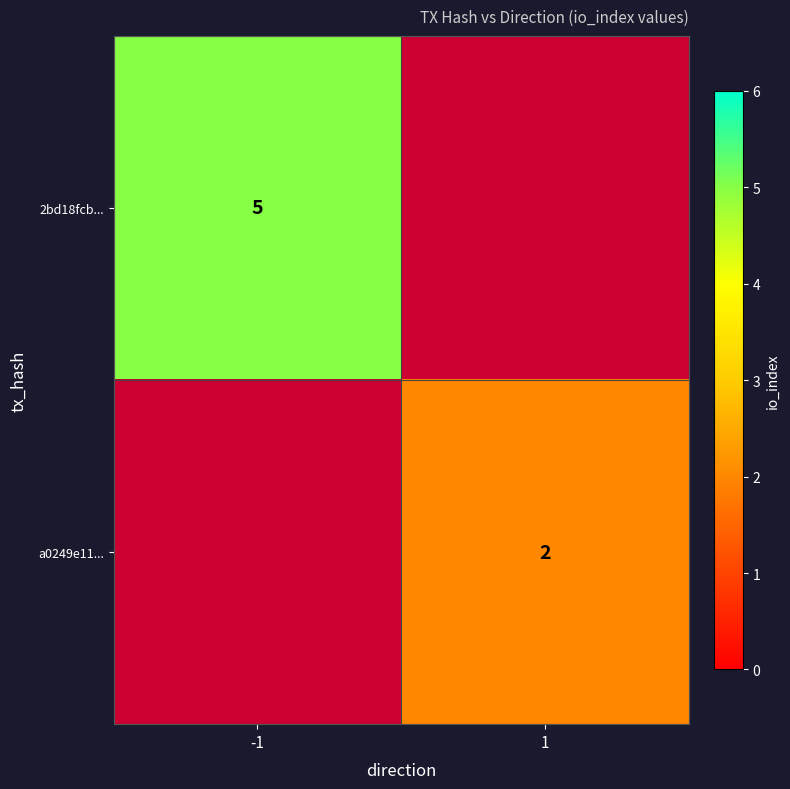

True or false: 2bd18fcb... has a value of 3 at -1.

False